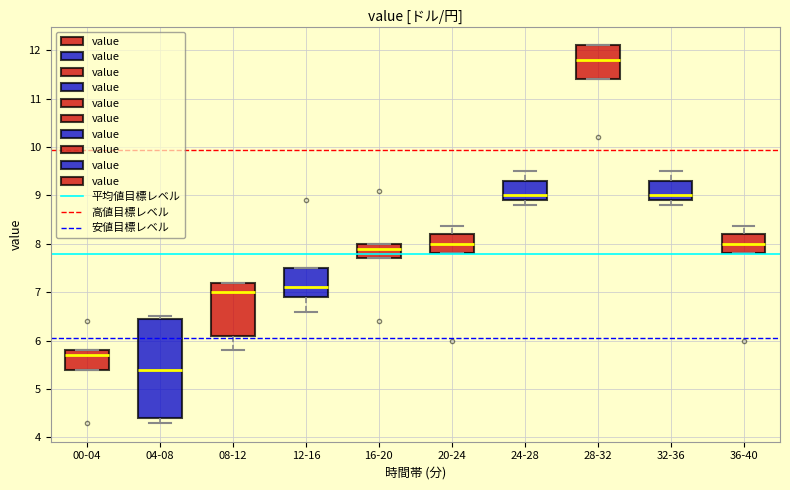

Reading left to right, read every box against the y-axis: the position of its median line, the range the box covers, and the ends of its whiskers. The values are not printed on the chart, so give them approximately, as read against the axis.

00-04: median 5.7, box 5.4 to 5.8, whiskers 5.4 to 5.8
04-08: median 5.4, box 4.4 to 6.4, whiskers 4.3 to 6.5
08-12: median 7.0, box 6.1 to 7.2, whiskers 5.8 to 7.2
12-16: median 7.1, box 6.9 to 7.5, whiskers 6.6 to 7.5
16-20: median 7.9, box 7.7 to 8.0, whiskers 7.7 to 8.0
20-24: median 8.0, box 7.8 to 8.2, whiskers 7.8 to 8.4
24-28: median 9.0, box 8.9 to 9.3, whiskers 8.8 to 9.5
28-32: median 11.8, box 11.4 to 12.1, whiskers 11.4 to 12.1
32-36: median 9.0, box 8.9 to 9.3, whiskers 8.8 to 9.5
36-40: median 8.0, box 7.8 to 8.2, whiskers 7.8 to 8.4